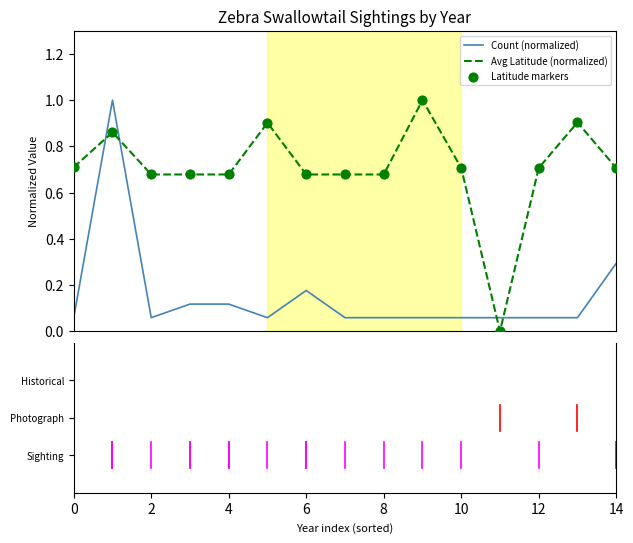

Which series has the largest total across all categories?

Avg Latitude (normalized)